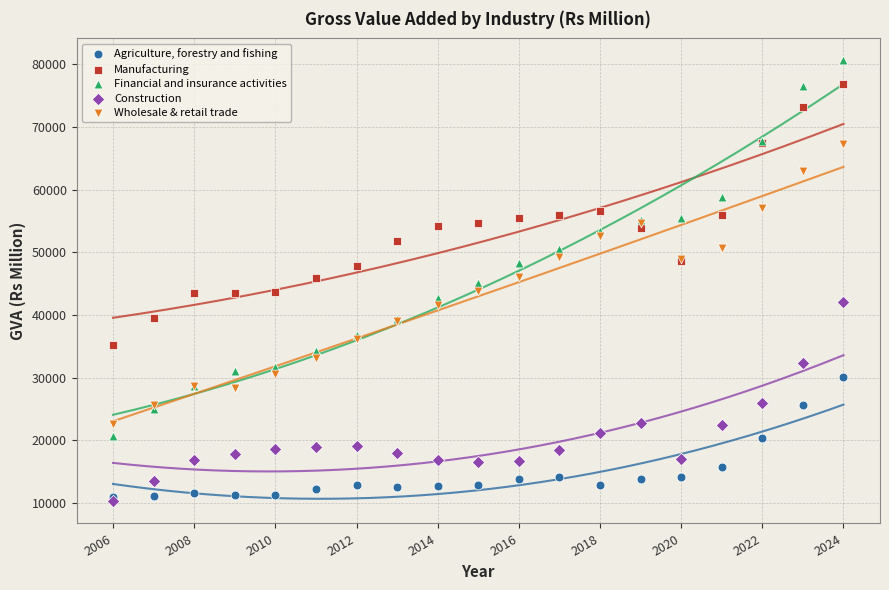

Which series has the largest Y range (max minus min)?

Financial and insurance activities